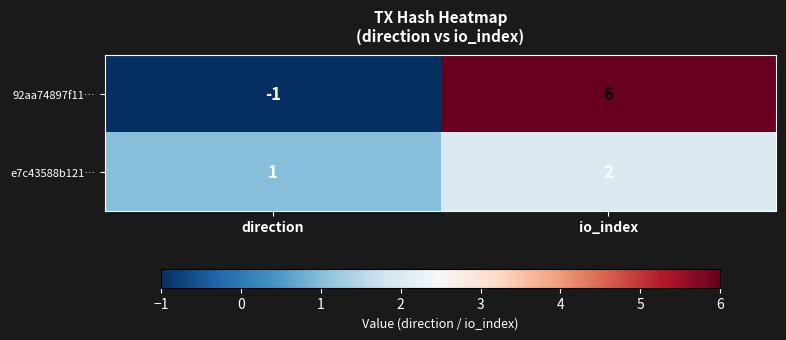

List the series in order of their peak value, lowest first.

e7c43588b121…, 92aa74897f11…